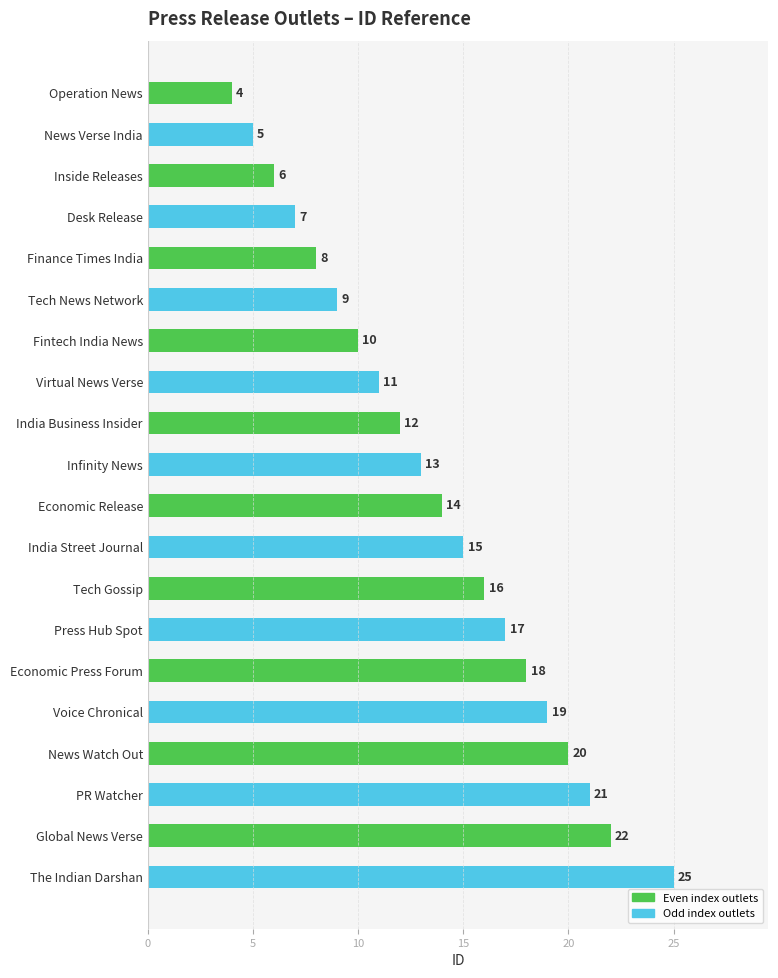

Which has a higher value, Economic Release or The Indian Darshan?

The Indian Darshan